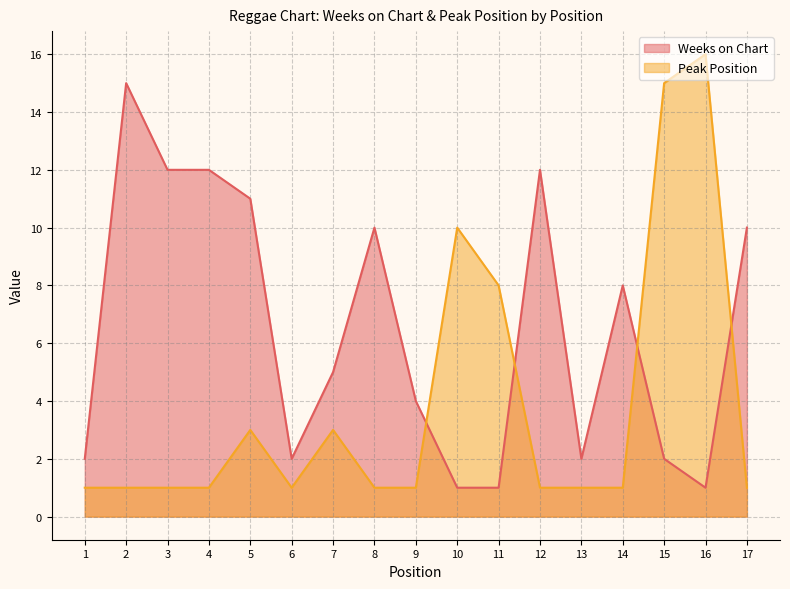

What is the maximum value shown in the chart?

16